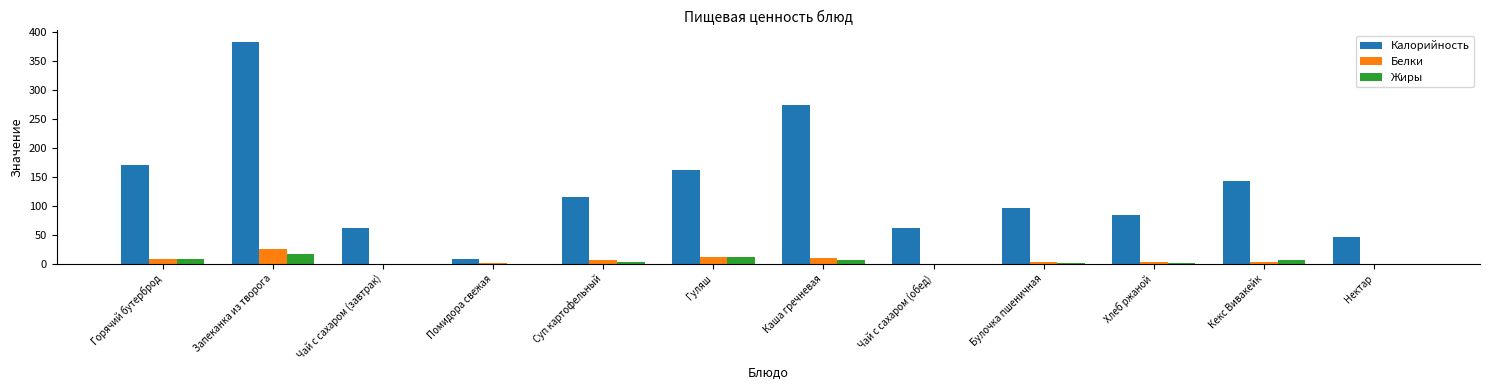

How many categories are shown in the chart?

12